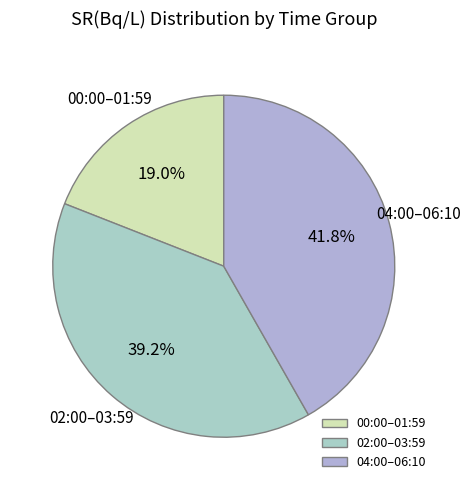

Which category has the smallest portion of the pie?

00:00–01:59